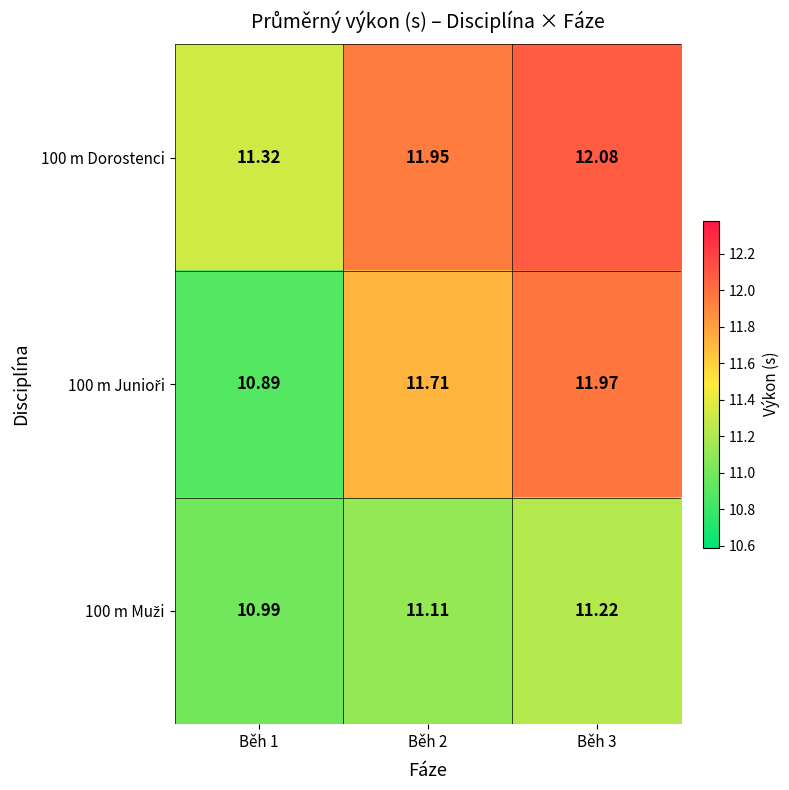

Which series changed the most between Běh 1 and Běh 3?

100 m Junioři